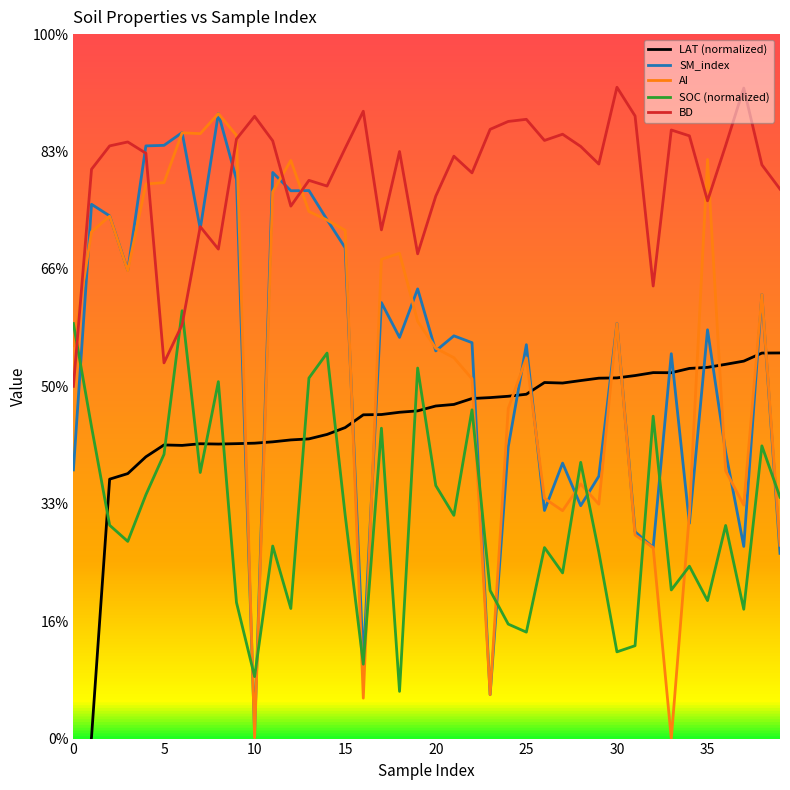

The value of BD at 11 is 1.3. True or false?

True